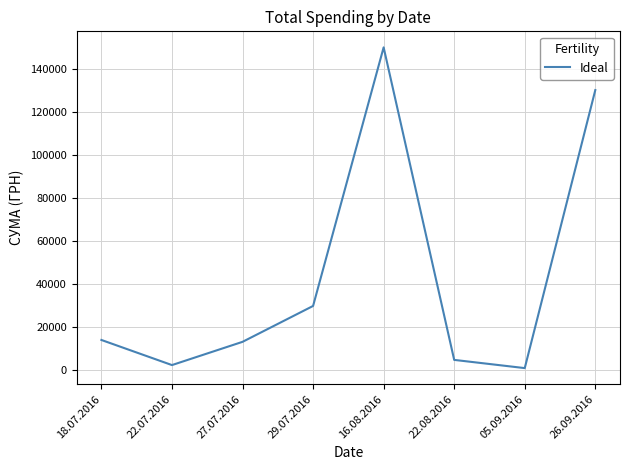

Reading left to right, list all the values displayed in this chart.

18.07.2016=14071.0	22.07.2016=2387.9	27.07.2016=13201.0	29.07.2016=29898.2	16.08.2016=150229.0	22.08.2016=4800.0	05.09.2016=979.2	26.09.2016=130350.0